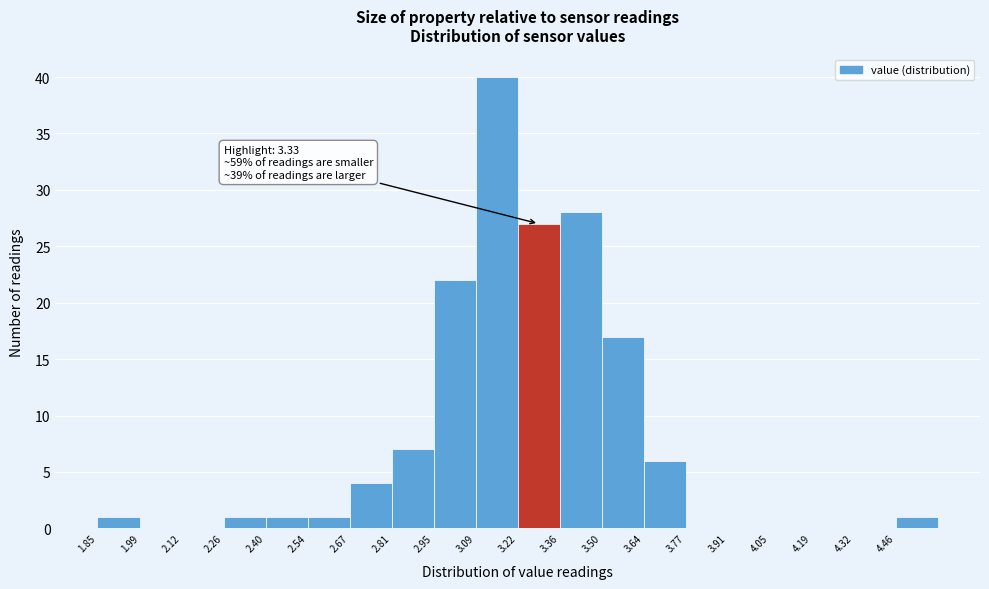

Which range on the x-axis has the tallest bar?

3.08 to 3.22